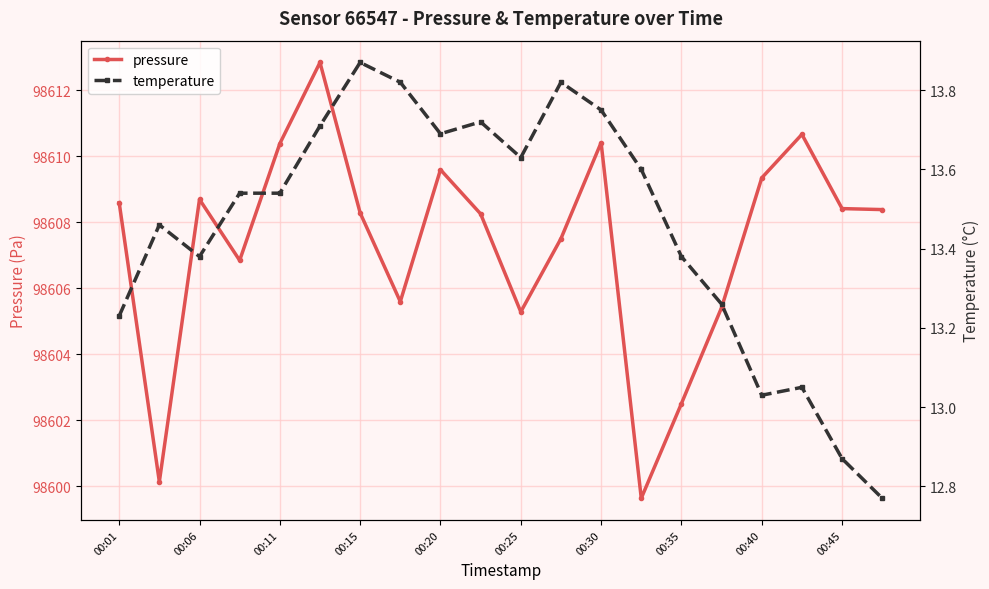

True or false: temperature has a value of 8.3 at 11.

False